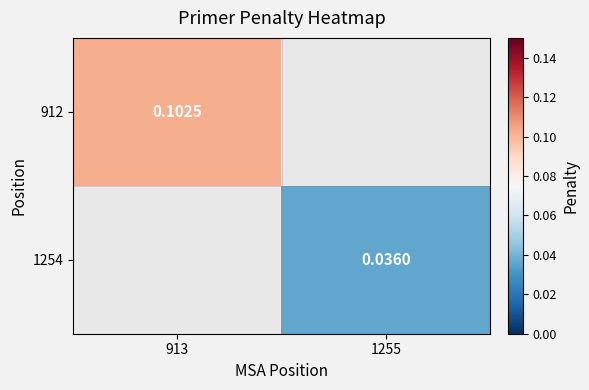

Is the value of 1254 at 1255 greater than the value of 912 at 913?

No